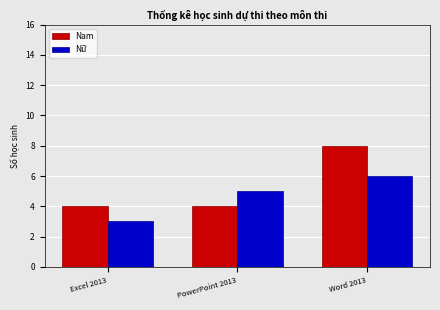

At how many categories does at least one series exceed 6?

1